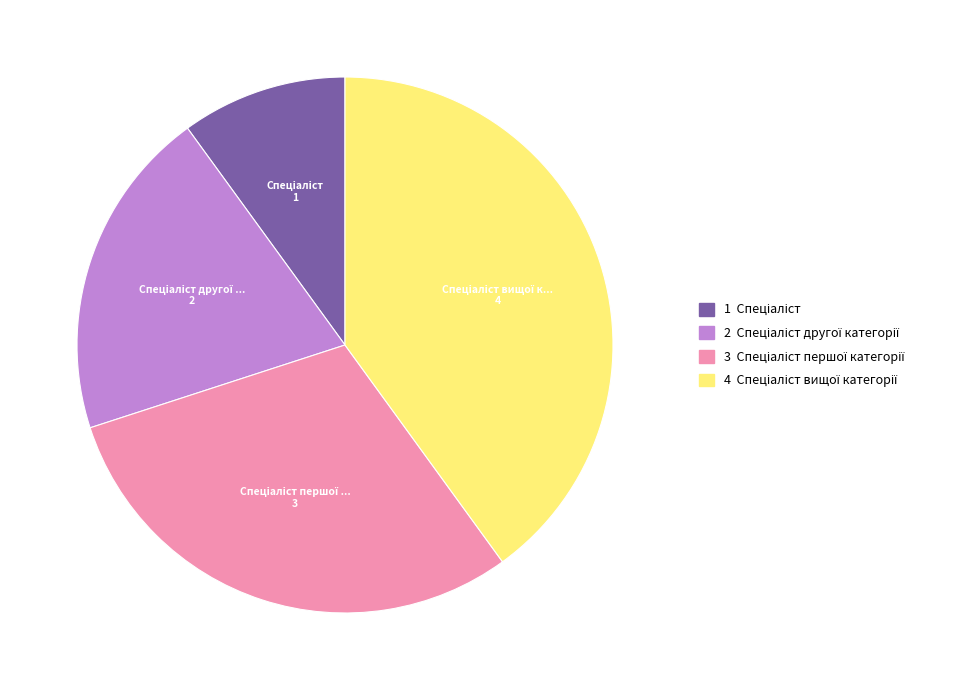

Count the number of slices in the pie.

4